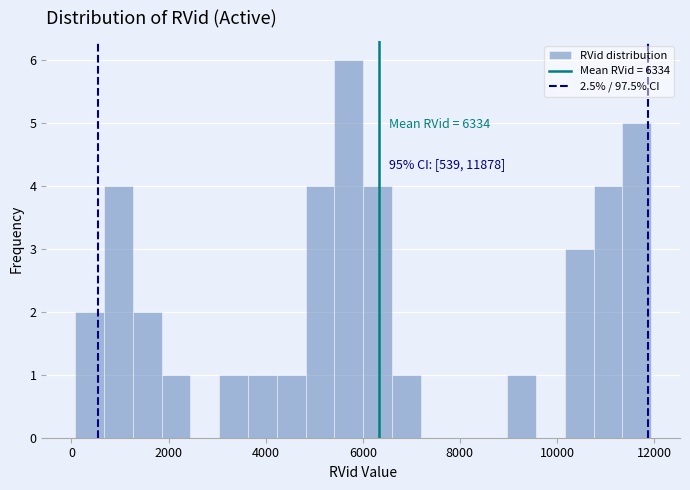

Around what value on the x-axis is the tallest bar? Give the approximate position of its centre, as read against the axis.

5800